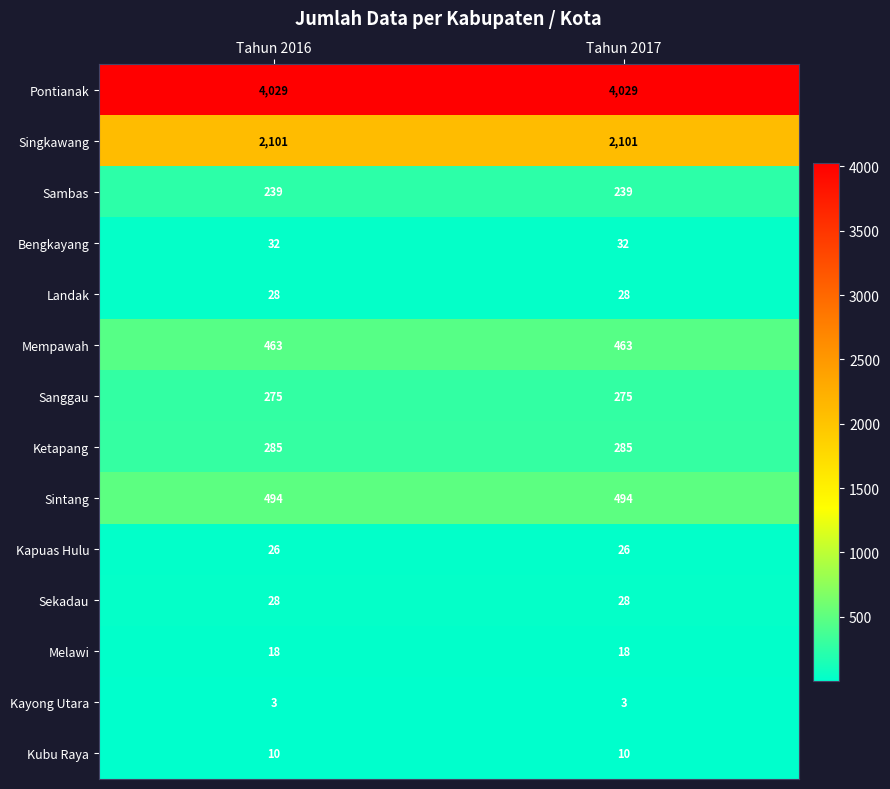

What is the lowest value of the Sekadau series?

28